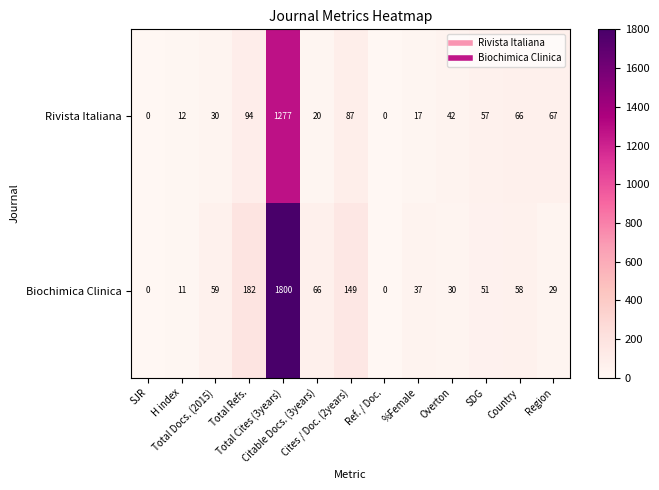

Which series has the widest spread of values?

Biochimica Clinica